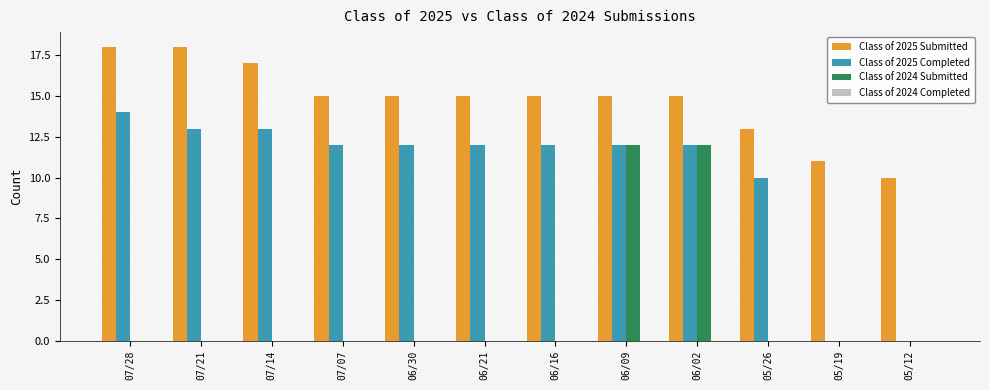

What is the total value across all series at 05/26?

23